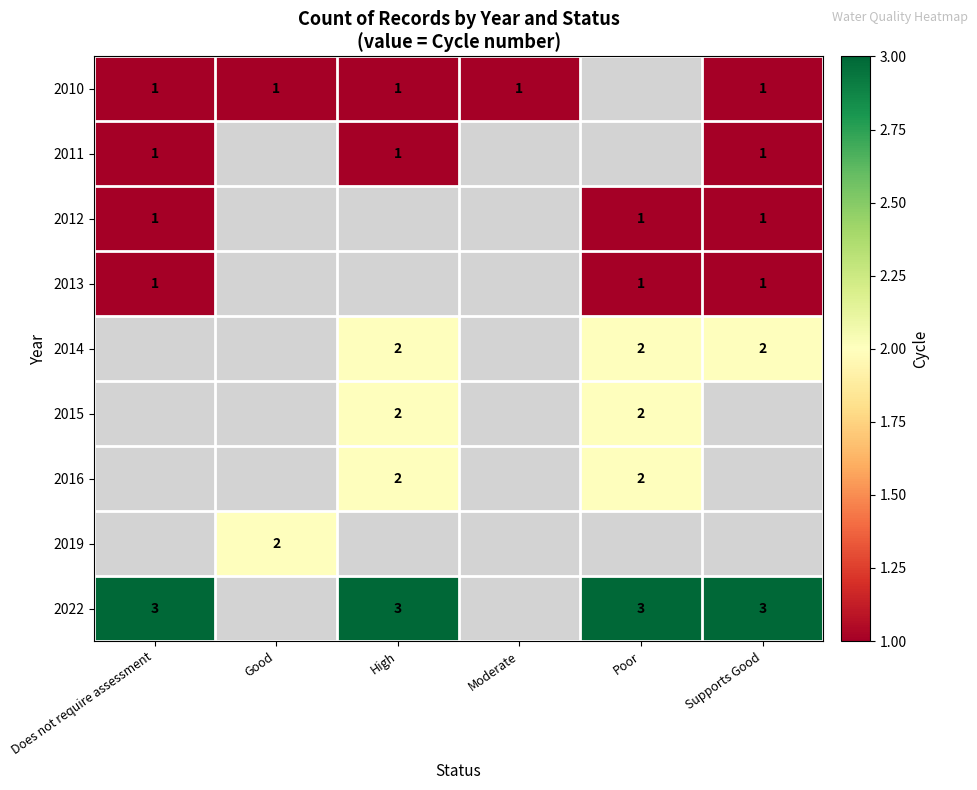

The 2011 series shows 1 at Does not require assessment. True or false?

True